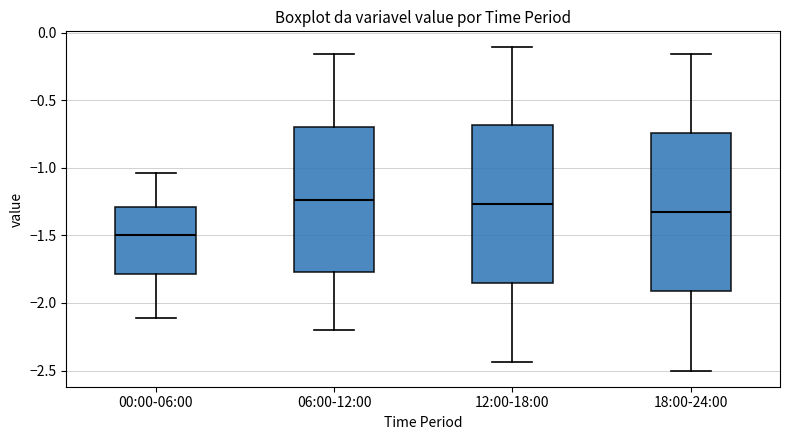

Reading left to right, transcribe this box plot: for each box, give where its median line is, the range the box spans, and where its two whiskers end, as read against the y-axis. The values are not printed on the chart, so give them approximately, as read against the axis.

00:00-06:00: median -1.50, box -1.80 to -1.30, whiskers -2.10 to -1.05
06:00-12:00: median -1.25, box -1.75 to -0.70, whiskers -2.20 to -0.15
12:00-18:00: median -1.25, box -1.85 to -0.70, whiskers -2.45 to -0.10
18:00-24:00: median -1.35, box -1.90 to -0.75, whiskers -2.50 to -0.15